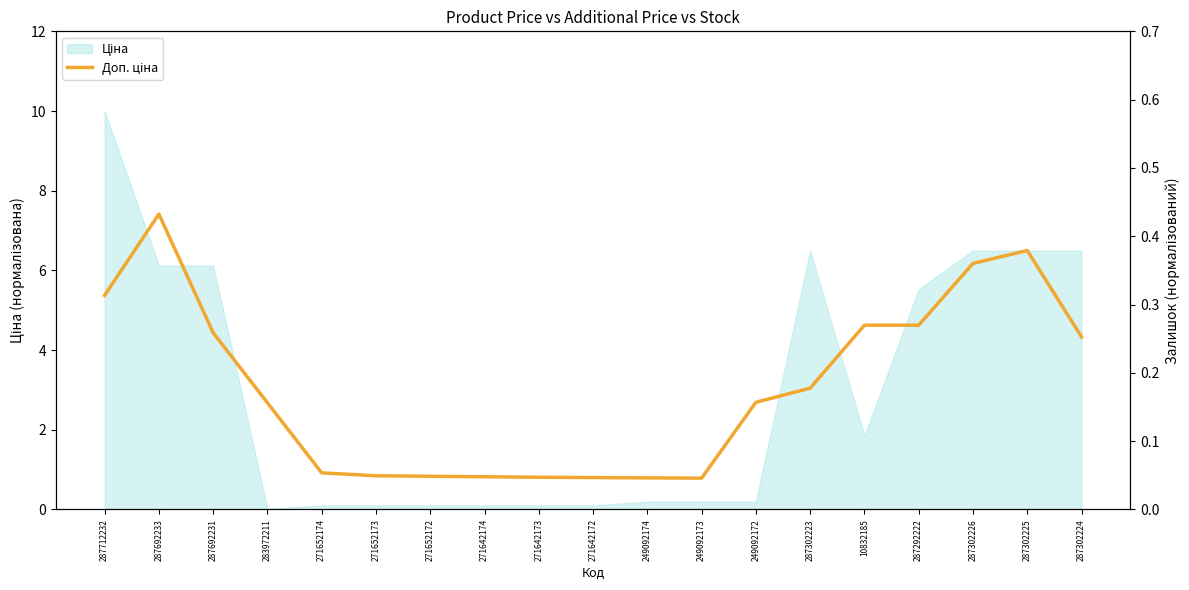

Count the number of values greater than 2.

11